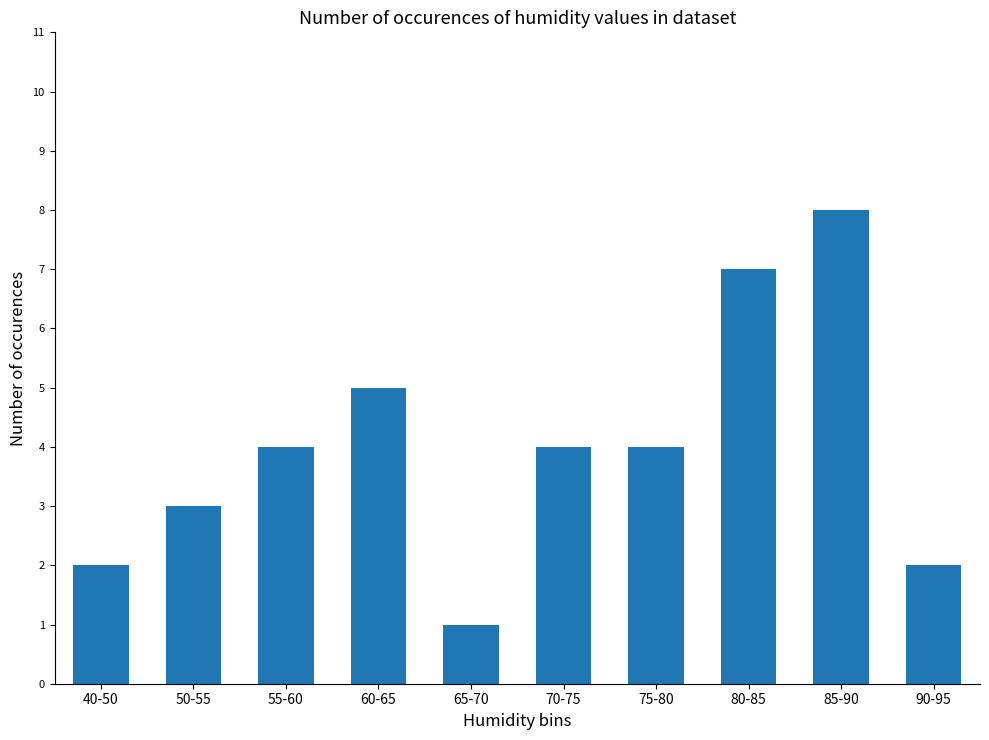

At which category does the chart reach its minimum across all series?

65-70